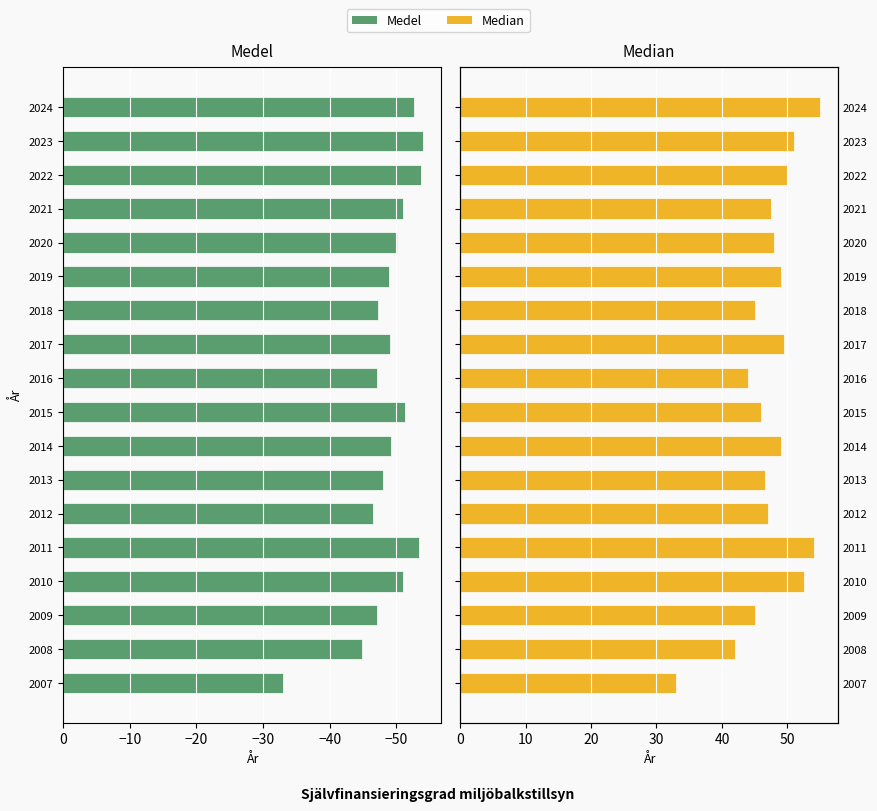

Reading left to right, what are all the values shown in this chart?

Medel: -33.0	-44.8	-47.2	-51.0	-53.5	-46.5	-48.0	-49.2	-51.4	-47.1	-49.0	-47.2	-49.0	-50.1	-51.1	-53.7	-54.1	-52.6
Median: 33.0	42.0	45.0	52.5	54.0	47.0	46.5	49.0	46.0	44.0	49.5	45.0	49.0	48.0	47.5	50.0	51.0	55.0